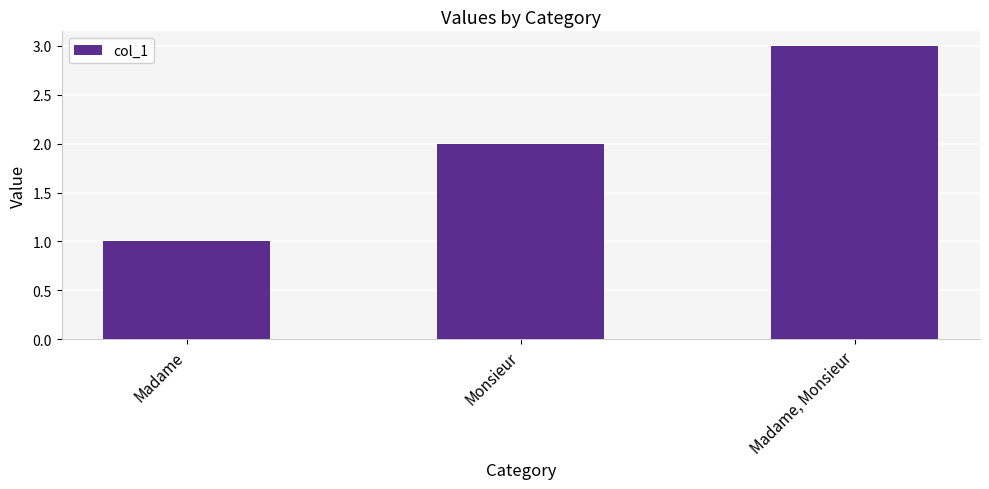

List the labels in order of value, largest first.

Madame, Monsieur, Monsieur, Madame